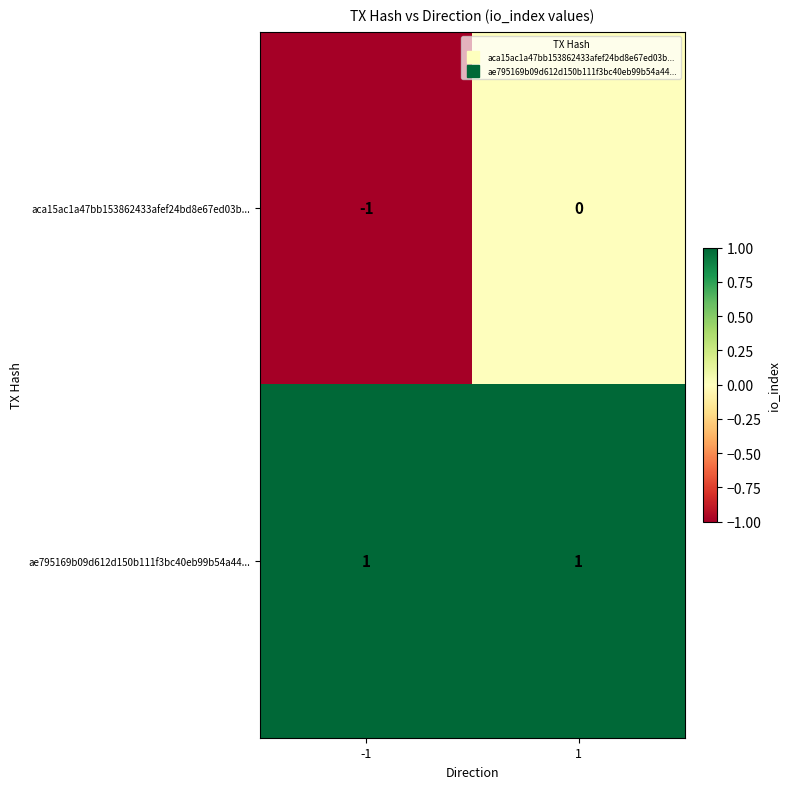

List the series in order of their peak value, lowest first.

aca15ac1a47bb153862433afef24bd8e67ed03b..., ae795169b09d612d150b111f3bc40eb99b54a44...